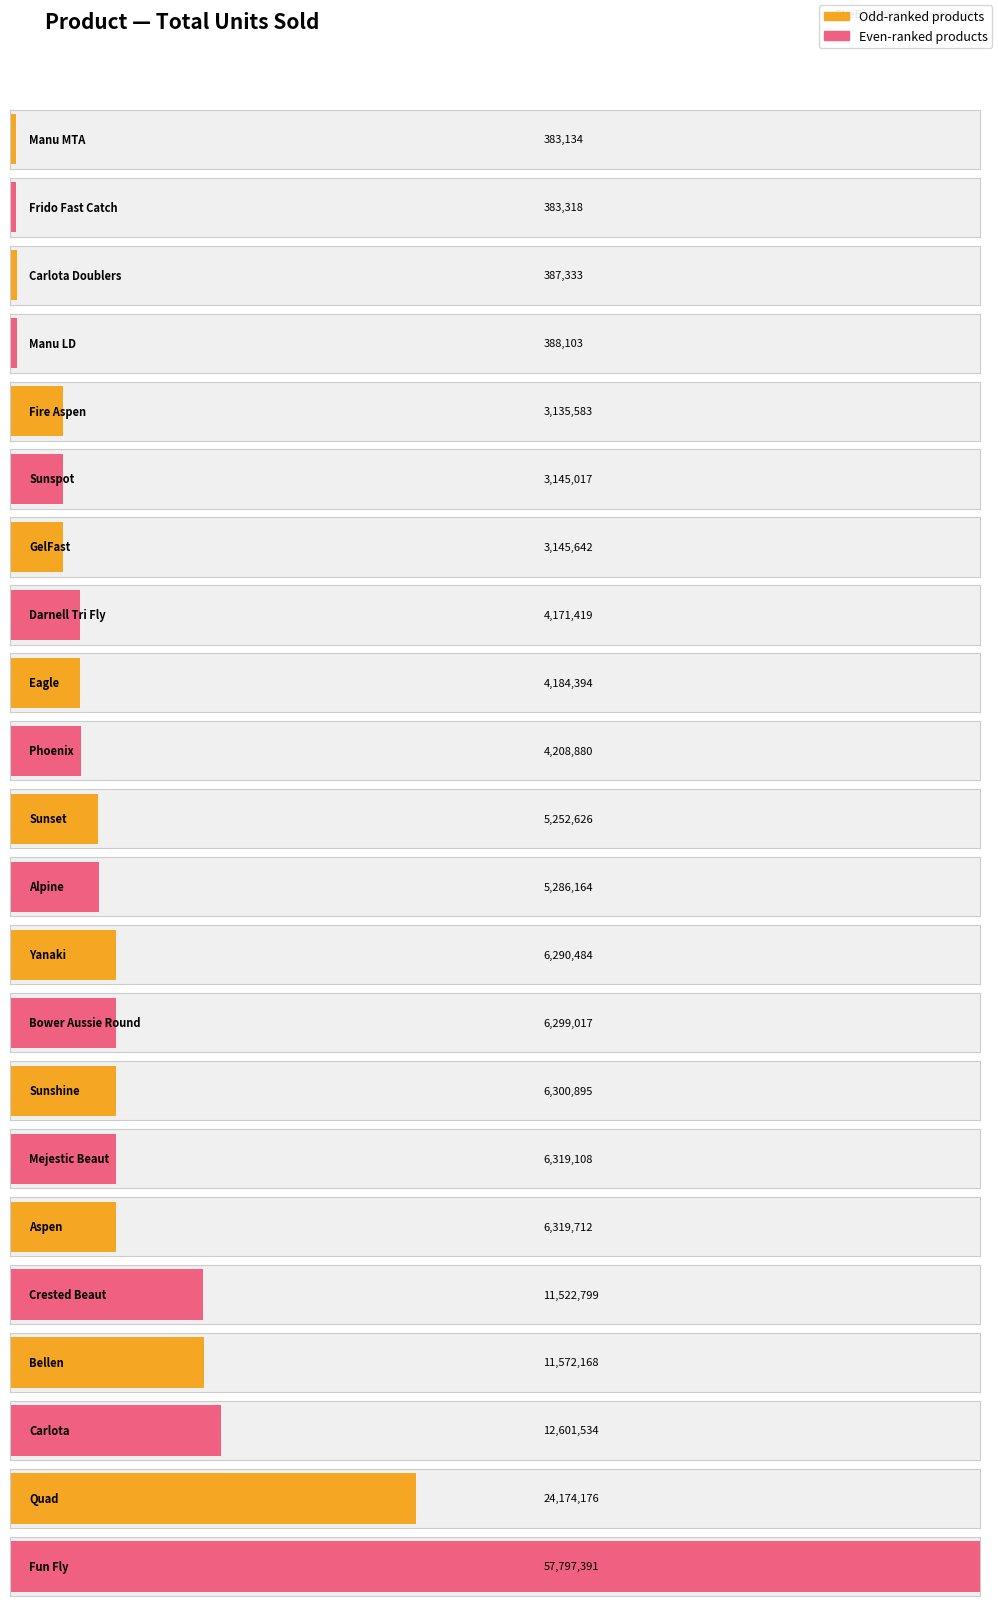

What is the change in value from Yanaki to Aspen?

+29228